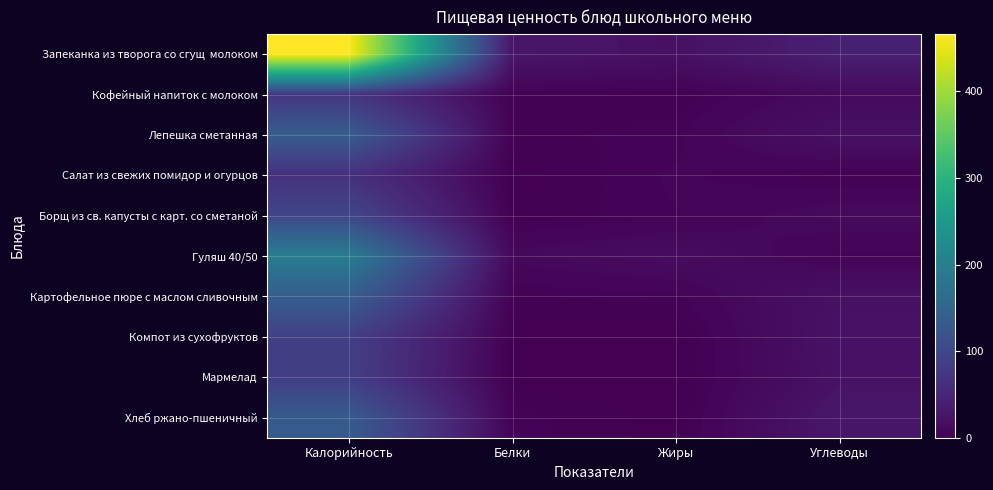

Count the number of categories in the chart.

4